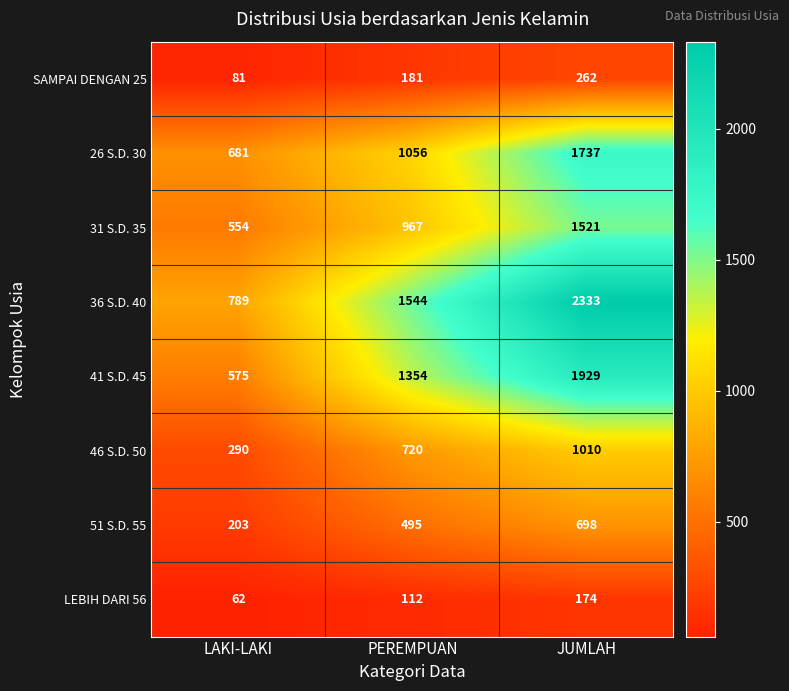

At which label is 36 S.D. 40 closest to 1561?

PEREMPUAN